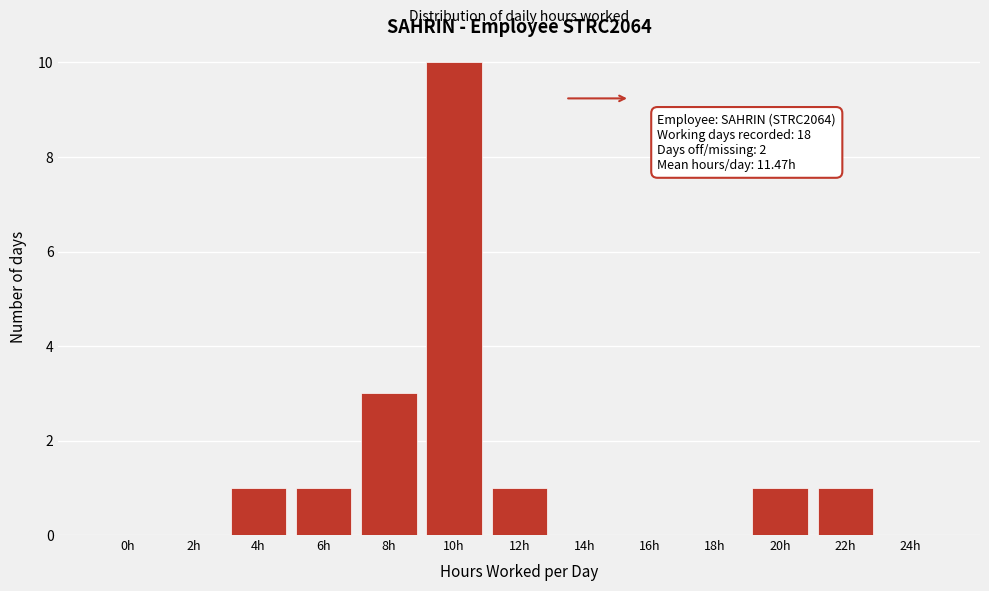

Reading left to right, what are all the values shown in this chart?

0h=0	2h=0	4h=1	6h=1	8h=3	10h=10	12h=1	14h=0	16h=0	18h=0	20h=1	22h=1	24h=0